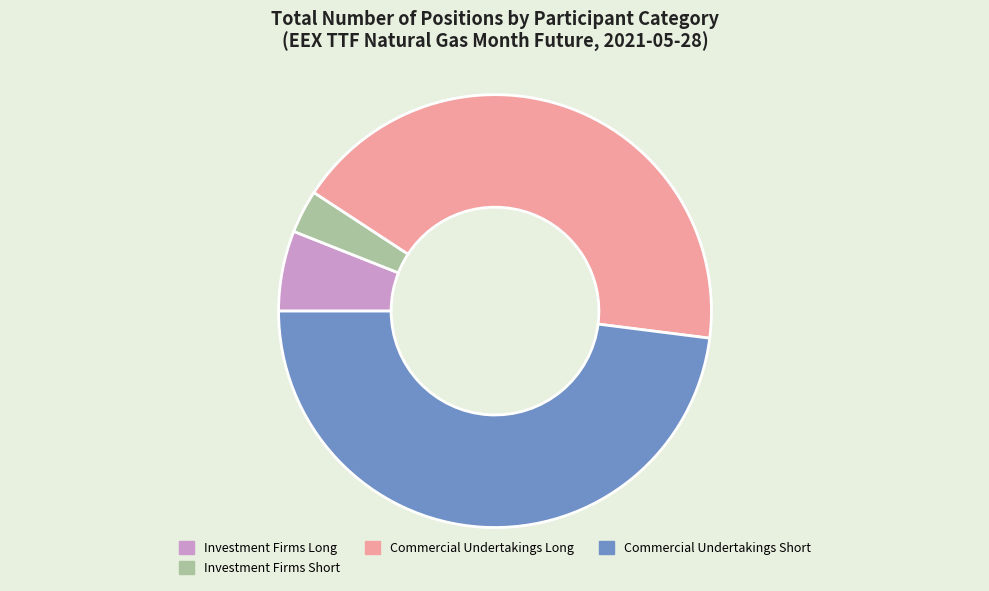

Is it true that Commercial Undertakings Long is 43% of the pie?

True